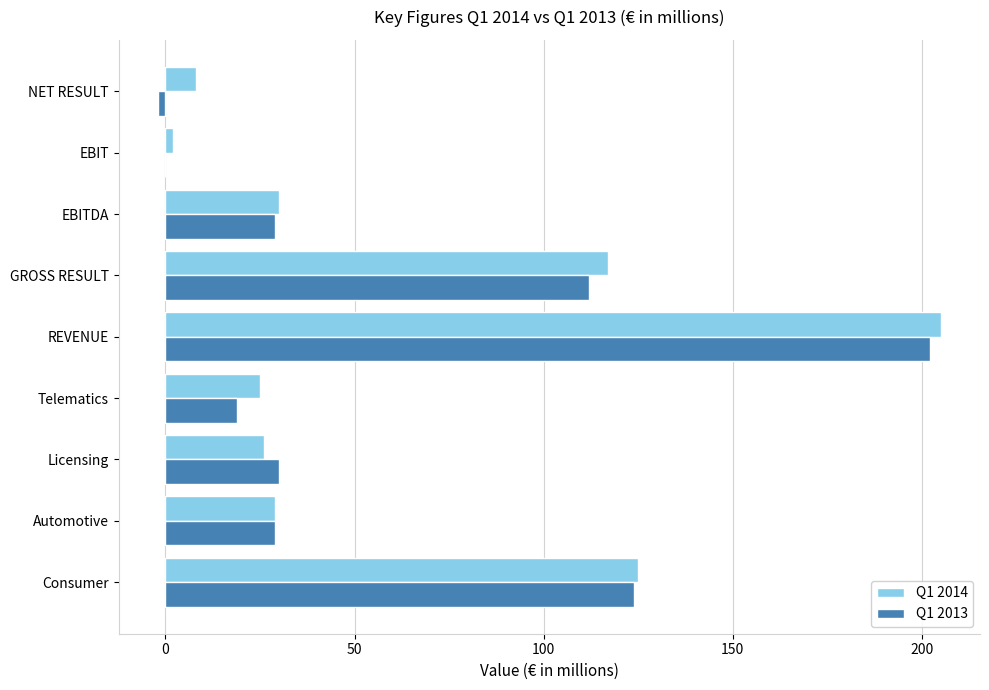

Which label corresponds to the largest value in the chart?

REVENUE